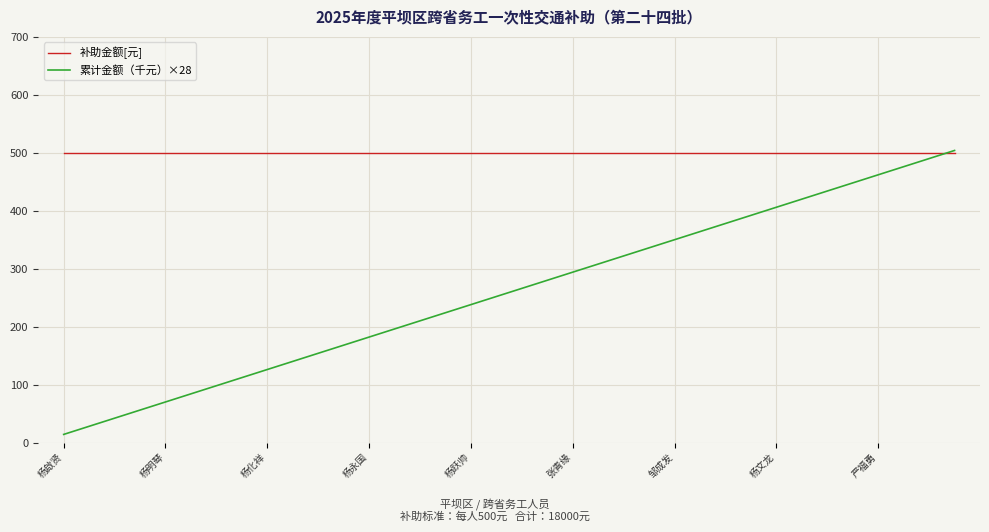

Which series has the widest spread of values?

累计金额（千元）×28